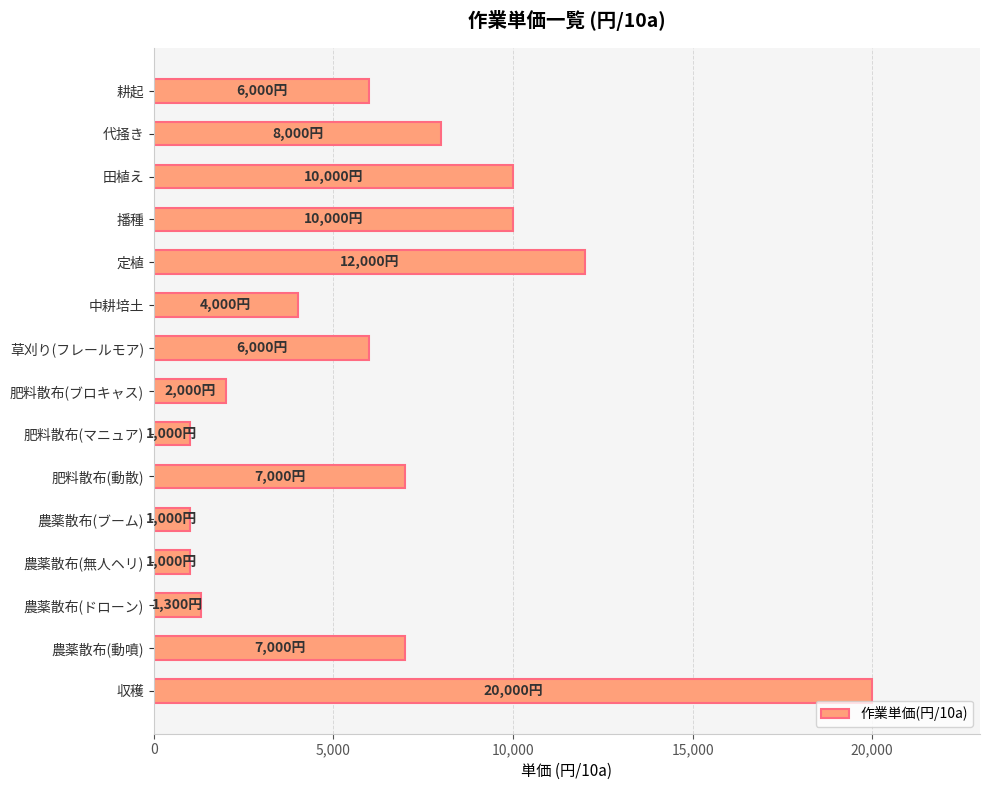

What is the maximum value shown in the chart?

20000